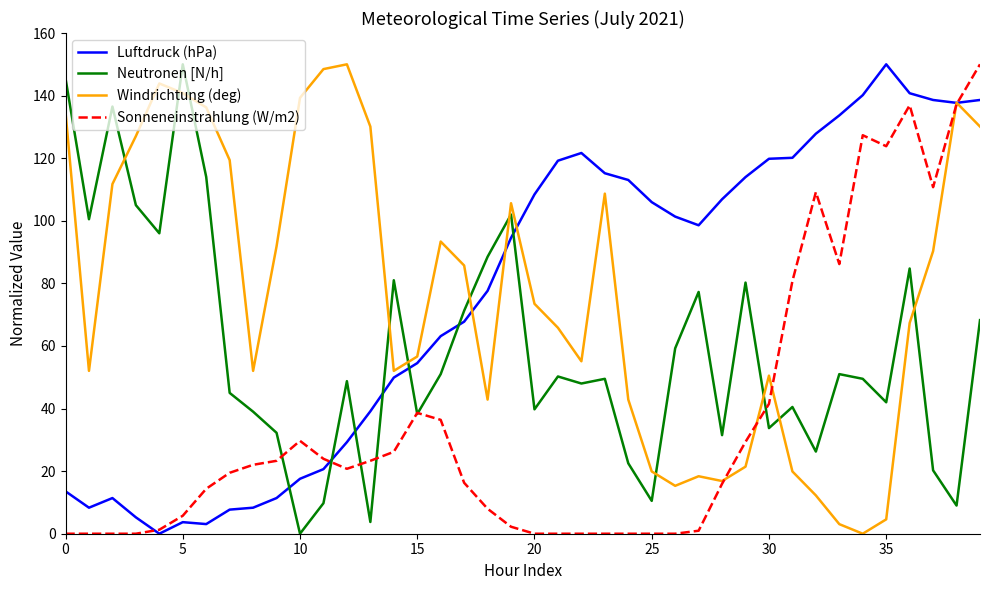

What is the maximum value shown in the chart?

150.0